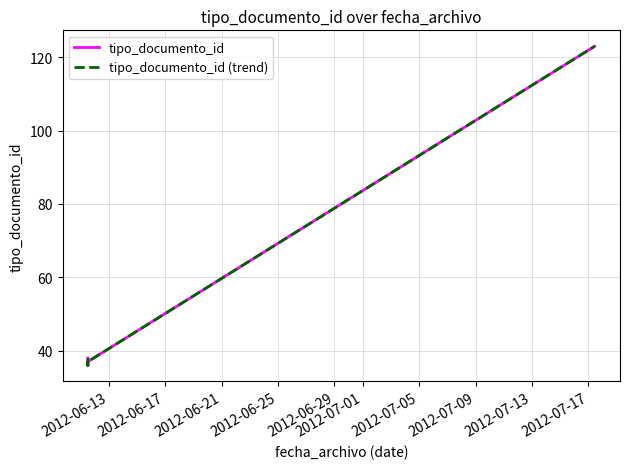

In tipo_documento_id, how many points are lower than both neighbors (excluding endpoints)?

1